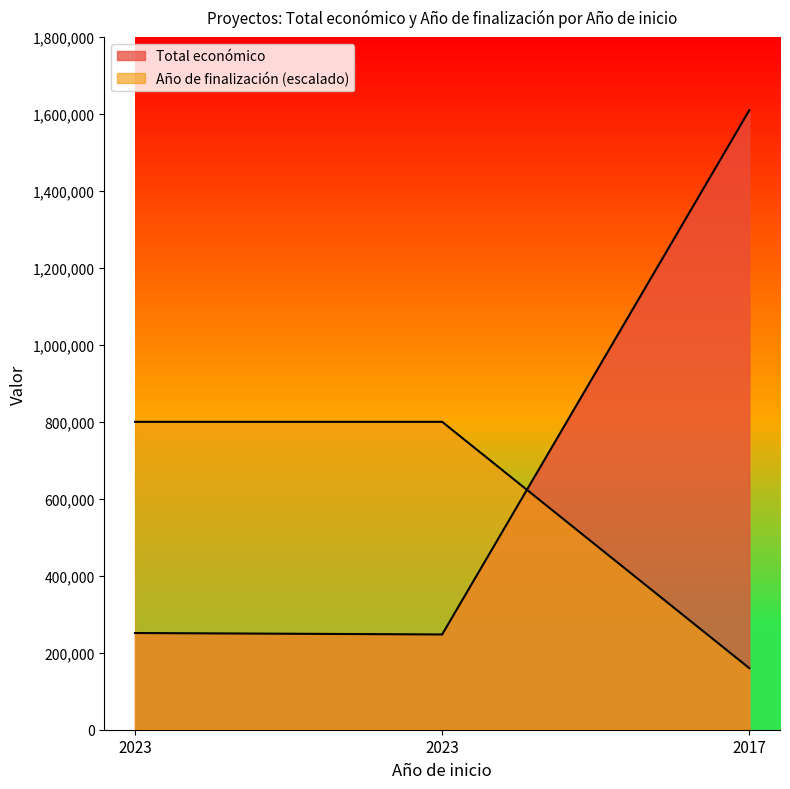

Which series has the widest spread of values?

Total económico